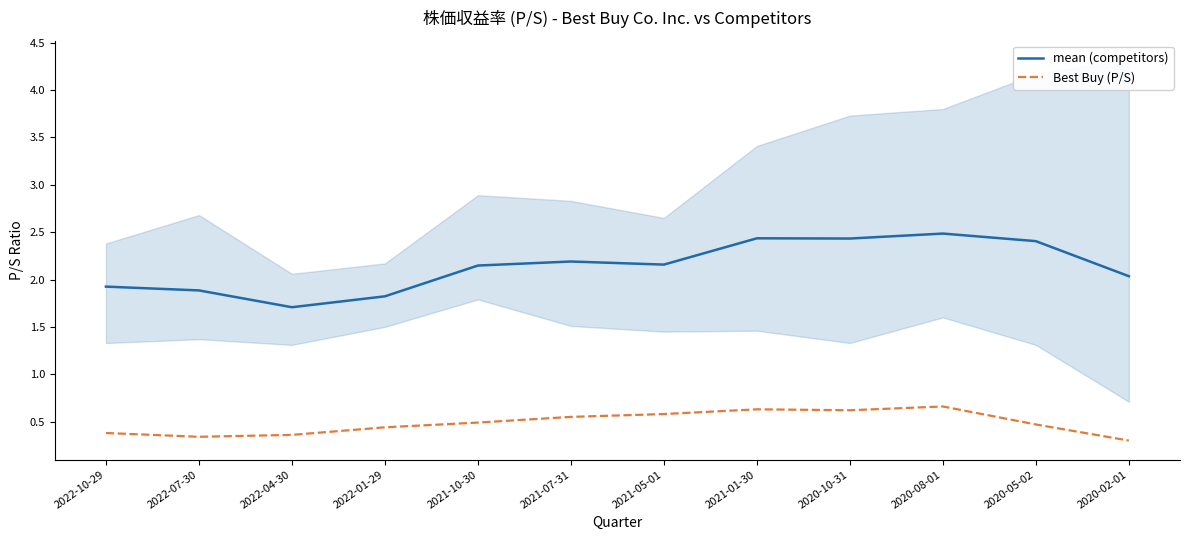

Rank the categories by mean (competitors) value from lowest to highest.

2022-04-30, 2022-01-29, 2022-07-30, 2022-10-29, 2020-02-01, 2021-10-30, 2021-05-01, 2021-07-31, 2020-05-02, 2020-10-31, 2021-01-30, 2020-08-01